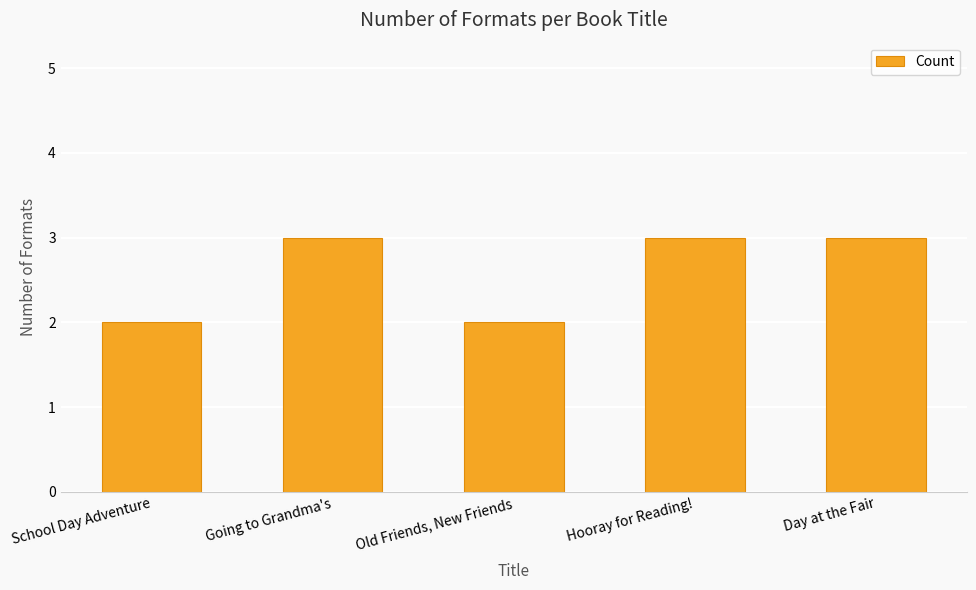

What is the minimum value shown in the chart?

2